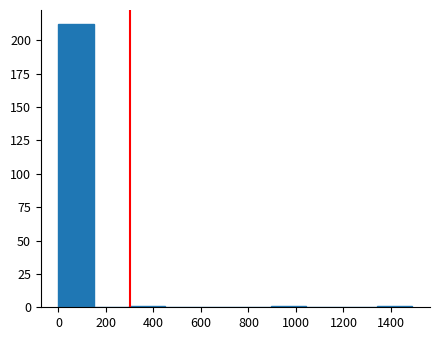

Reading left to right, transcribe this chart: for each bar, give the range it covers on the x-axis and its height. Neither the bar edges nor the heights are printed on the chart, so give them approximately, as read against the axes.

0 to 140: 210
140 to 300: 0
300 to 440: under 5
440 to 600: 0
600 to 740: 0
740 to 900: 0
900 to 1040: under 5
1040 to 1200: 0
1200 to 1340: 0
1340 to 1500: under 5